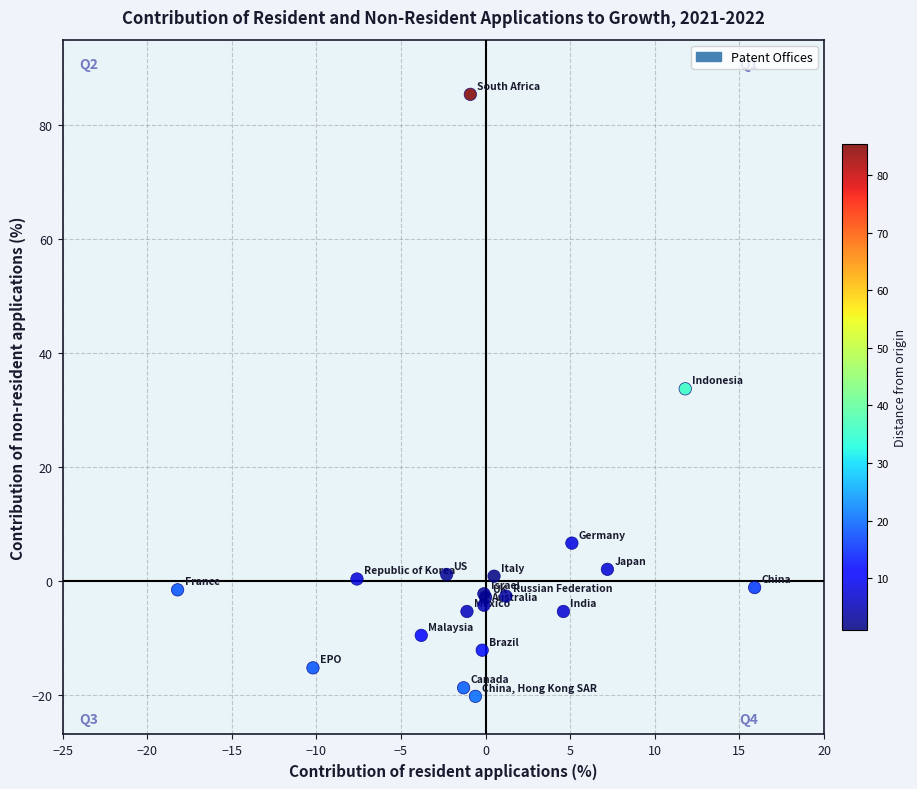

What Y value in the scatter plot is closest to 32?

33.7